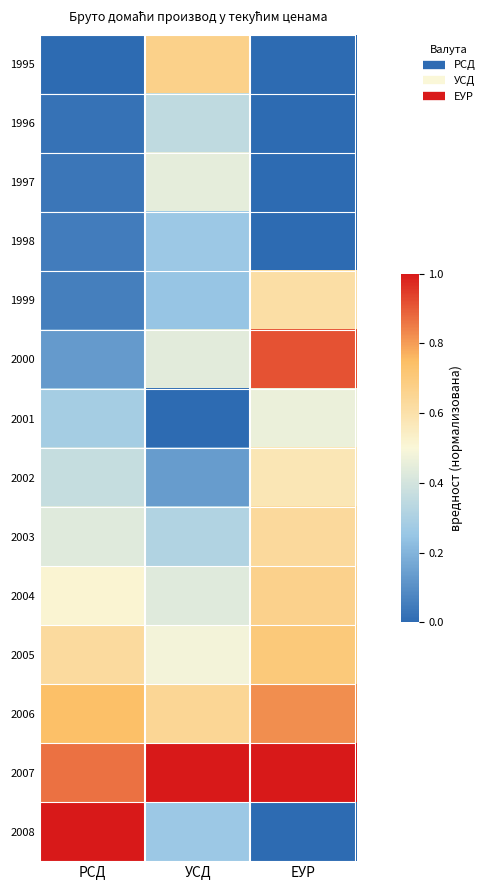

Rank the series at ЕУР from lowest to highest value.

1995, 1996, 1997, 1998, 2008, 2001, 2002, 1999, 2003, 2004, 2005, 2006, 2000, 2007